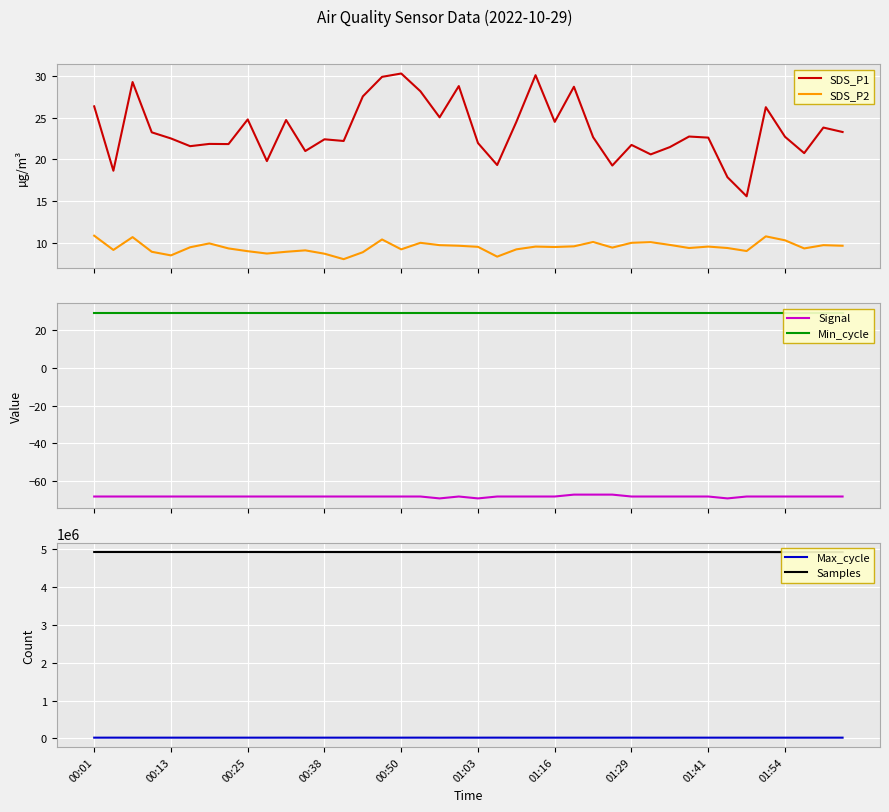

Where is Signal nearest to the value -68?

00:01